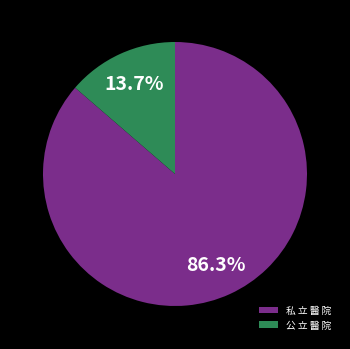

Is there a majority slice in this chart?

Yes